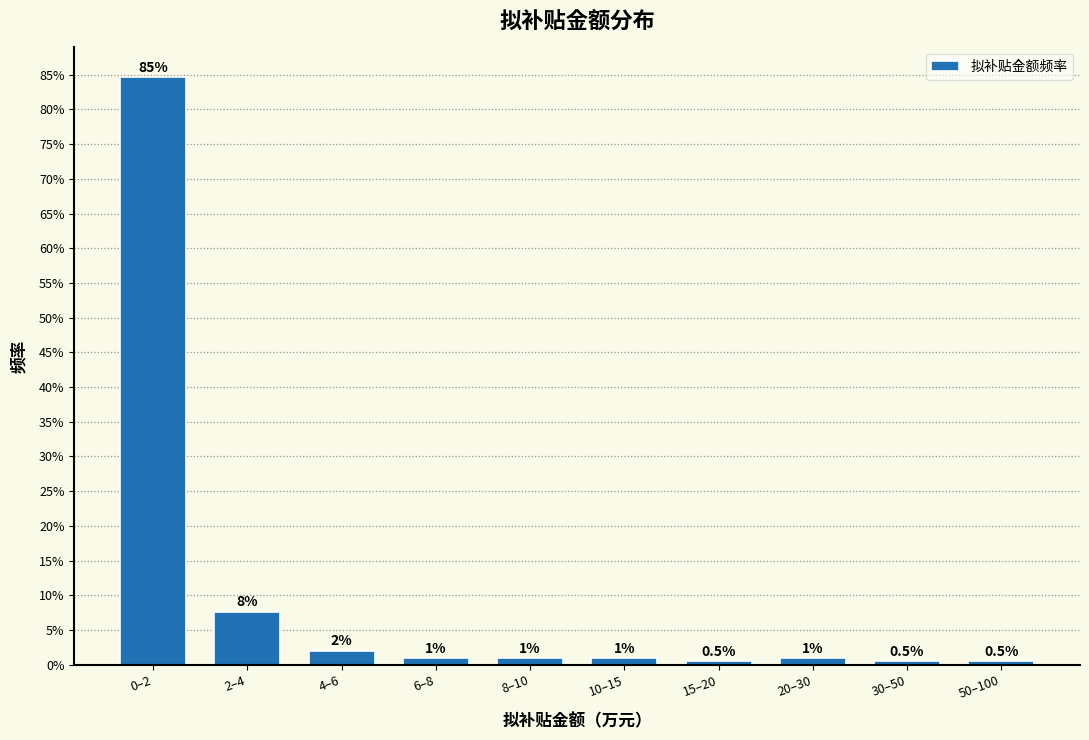

Are the bars horizontal?

No